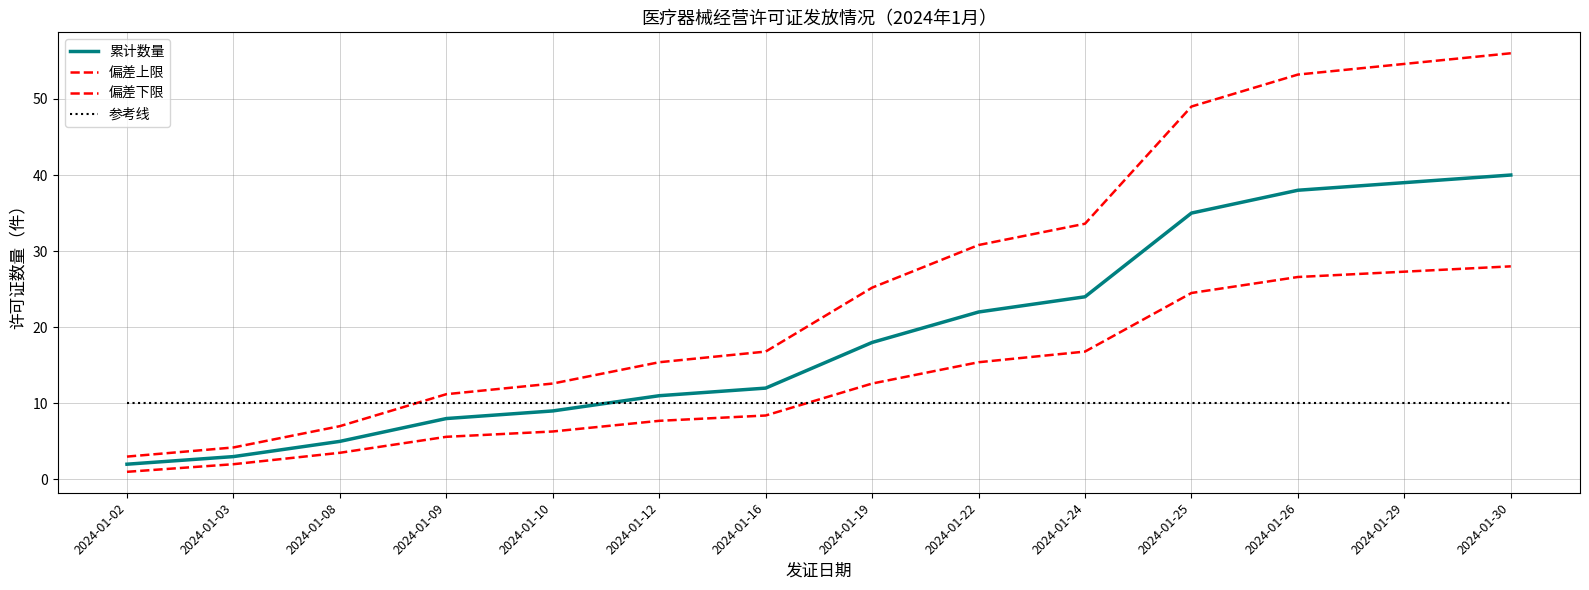

Between which two adjacent categories do 参考线 and 偏差下限 first intersect?

2024-01-16 and 2024-01-19